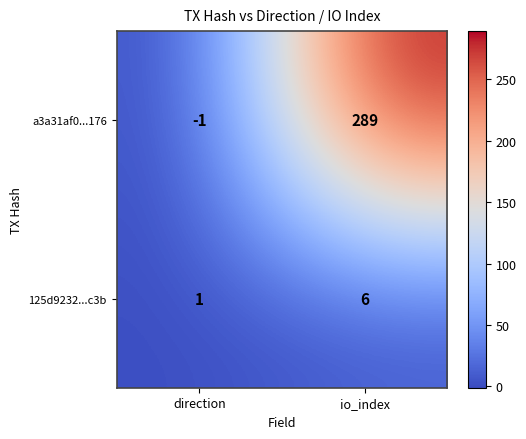

At which label is 125d9232...c3b closest to 3?

direction